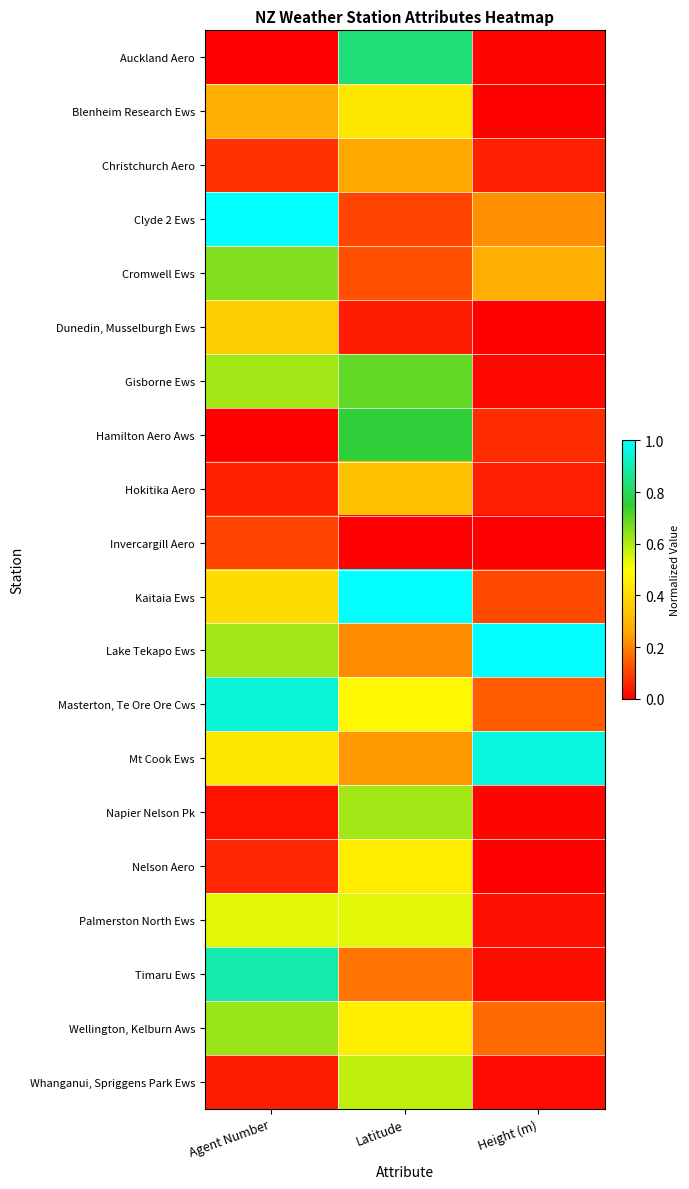

Reading left to right, transcribe all the data shown in this chart.

Auckland Aero: Agent Number=0.0	Latitude=0.8	Height (m)=0.0
Blenheim Research Ews: Agent Number=0.3	Latitude=0.4	Height (m)=0.0
Christchurch Aero: Agent Number=0.1	Latitude=0.3	Height (m)=0.0
Clyde 2 Ews: Agent Number=1.0	Latitude=0.1	Height (m)=0.2
Cromwell Ews: Agent Number=0.6	Latitude=0.1	Height (m)=0.3
Dunedin, Musselburgh Ews: Agent Number=0.4	Latitude=0.0	Height (m)=0.0
Gisborne Ews: Agent Number=0.6	Latitude=0.7	Height (m)=0.0
Hamilton Aero Aws: Agent Number=0.0	Latitude=0.8	Height (m)=0.1
Hokitika Aero: Agent Number=0.1	Latitude=0.3	Height (m)=0.0
Invercargill Aero: Agent Number=0.1	Latitude=0.0	Height (m)=0.0
Kaitaia Ews: Agent Number=0.4	Latitude=1.0	Height (m)=0.1
Lake Tekapo Ews: Agent Number=0.6	Latitude=0.2	Height (m)=1.0
Masterton, Te Ore Ore Cws: Agent Number=0.9	Latitude=0.5	Height (m)=0.1
Mt Cook Ews: Agent Number=0.4	Latitude=0.2	Height (m)=1.0
Napier Nelson Pk: Agent Number=0.0	Latitude=0.6	Height (m)=0.0
Nelson Aero: Agent Number=0.1	Latitude=0.5	Height (m)=0.0
Palmerston North Ews: Agent Number=0.5	Latitude=0.5	Height (m)=0.0
Timaru Ews: Agent Number=0.9	Latitude=0.2	Height (m)=0.0
Wellington, Kelburn Aws: Agent Number=0.6	Latitude=0.5	Height (m)=0.2
Whanganui, Spriggens Park Ews: Agent Number=0.0	Latitude=0.6	Height (m)=0.0